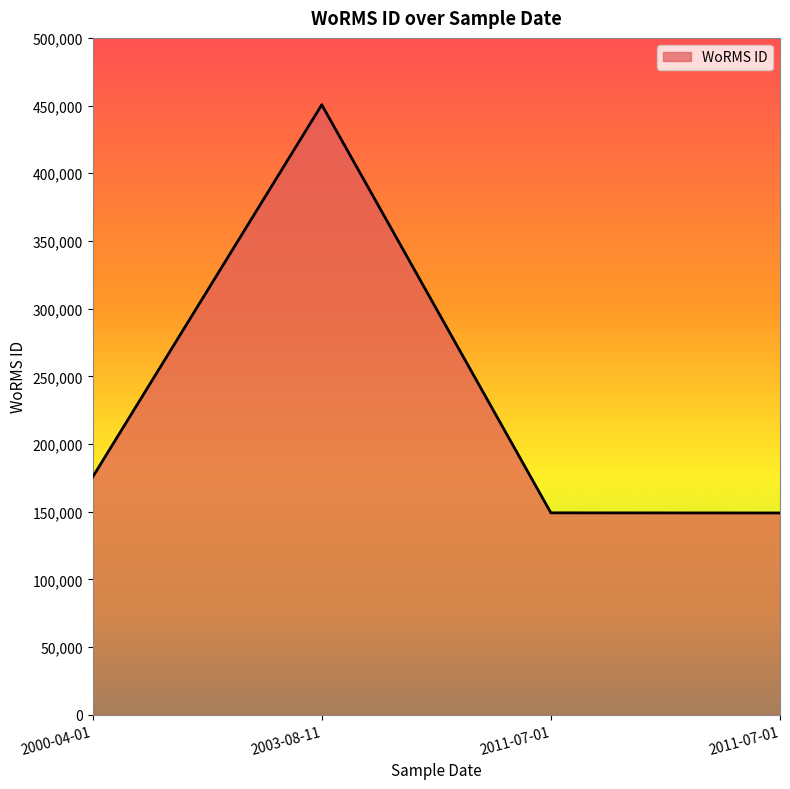

What is the difference between the values at 2000-04-01 and 2003-08-11?

275035